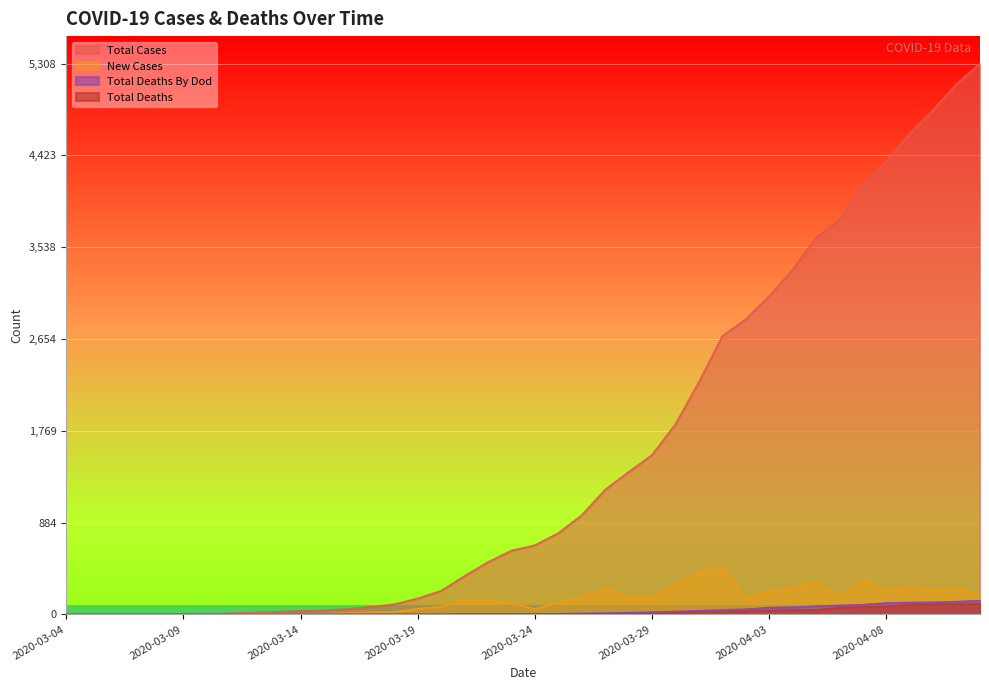

At which category is the sum across all series the highest?

2020-04-12